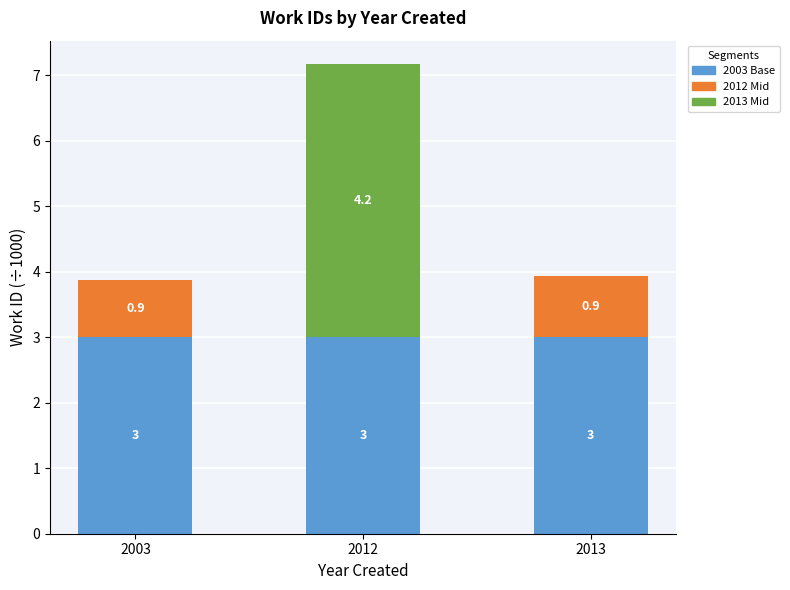

At which category is the sum across all series the highest?

2012